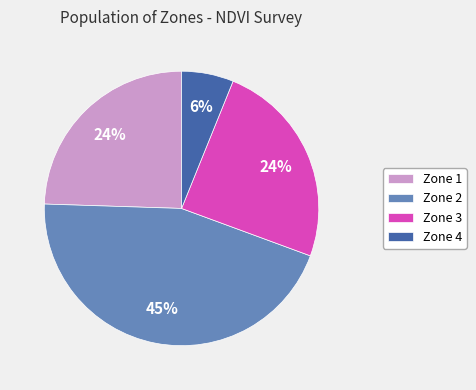

To the nearest percent, what is the average slice percentage?

25%